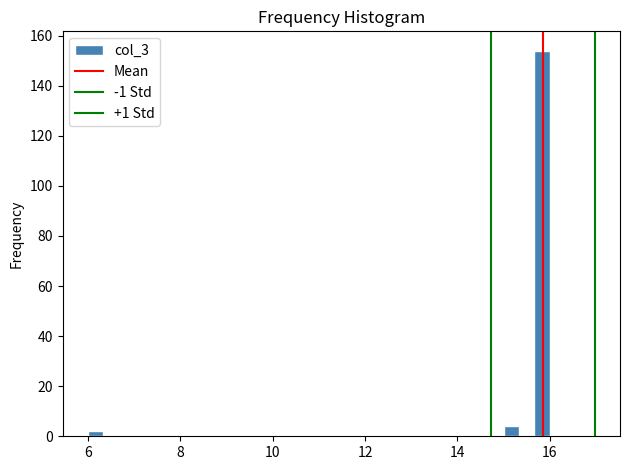

Around what value on the x-axis is the tallest bar? Give the approximate position of its centre, as read against the axis.

15.8